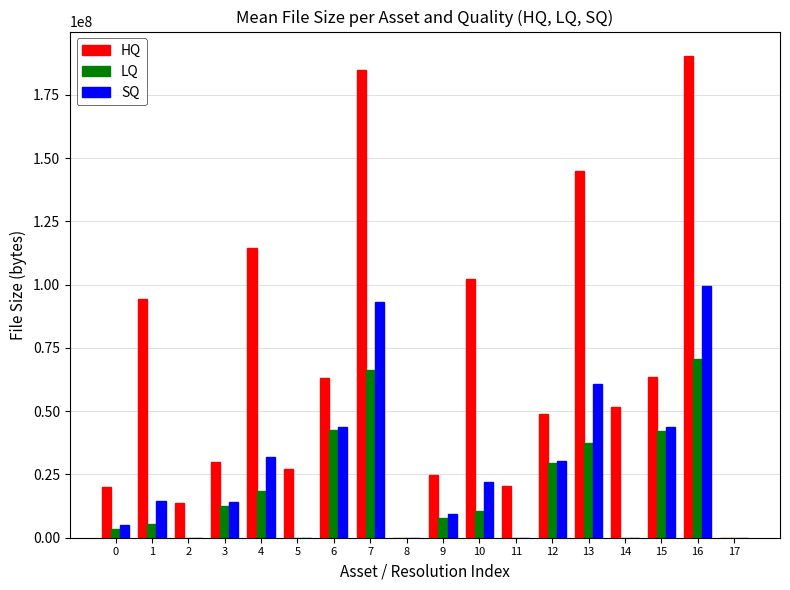

Which series has the largest total across all categories?

HQ